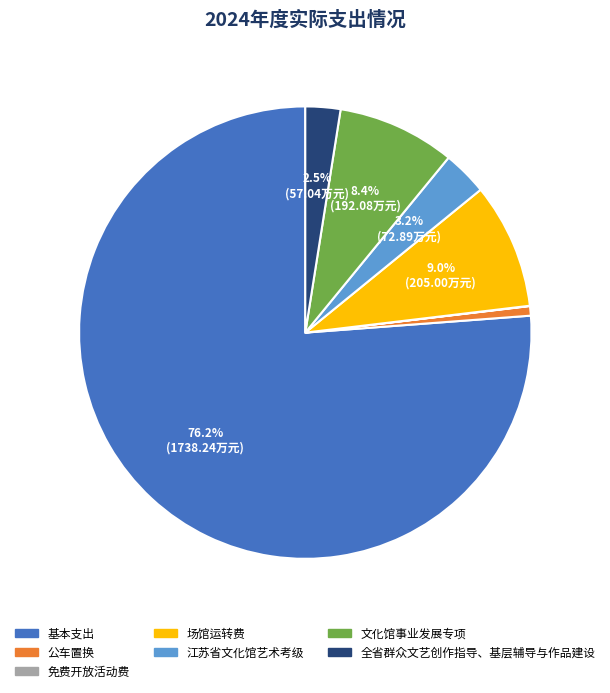

To the nearest percent, what is the average slice percentage?

14%